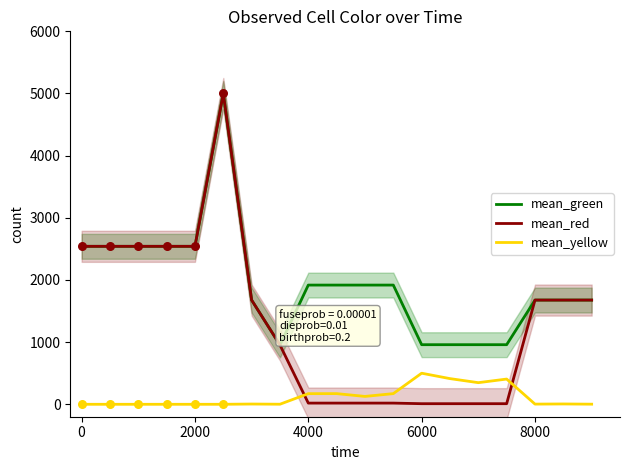

True or false: mean_green has a value of 2541.4 at 0.

True